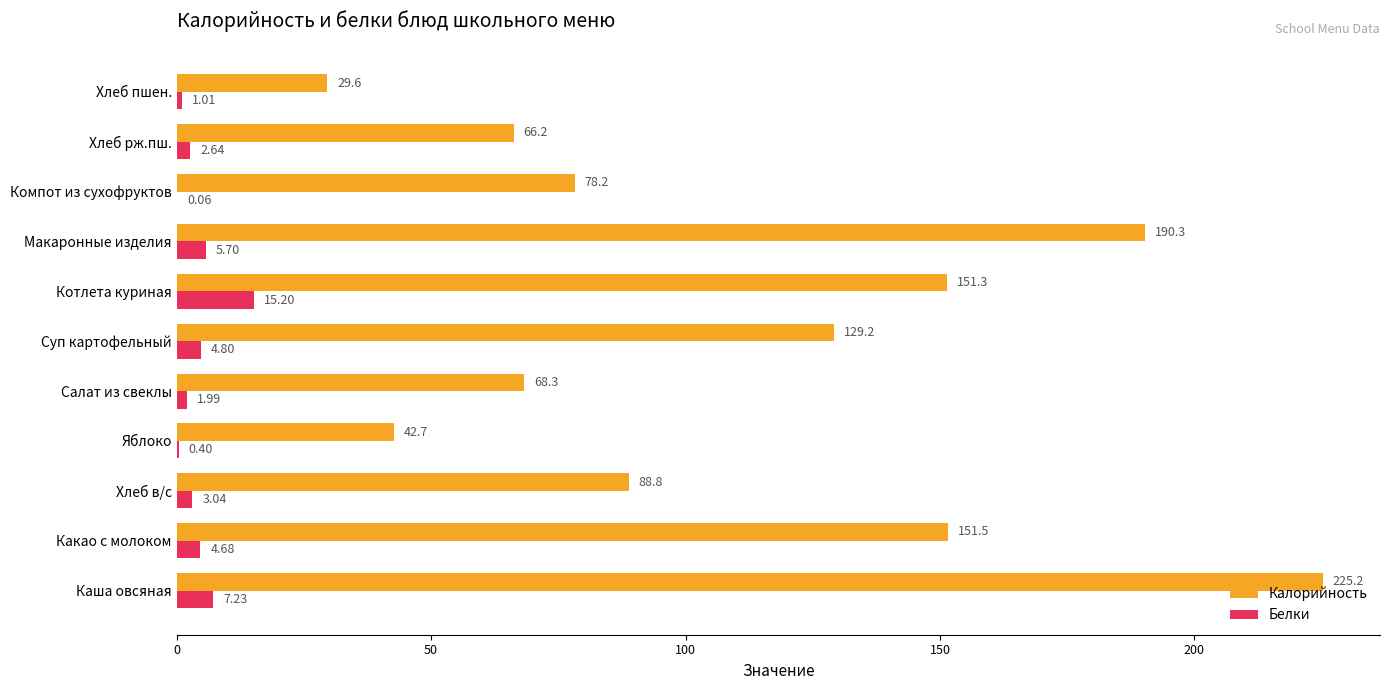

At which category does the chart reach its peak across all series?

Каша овсяная